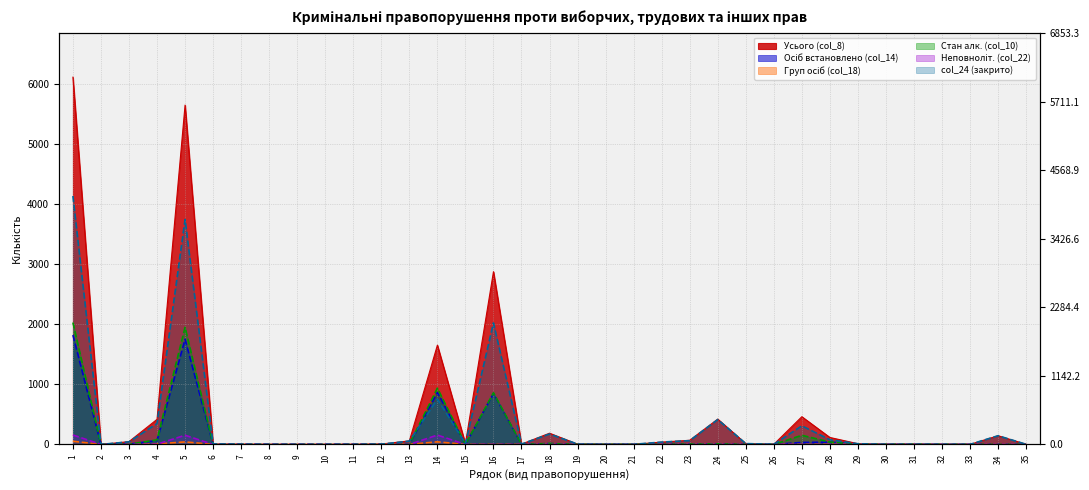

At which category is the sum across all series the highest?

1